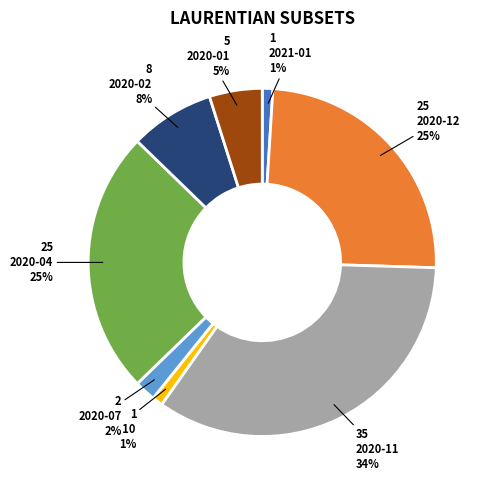

Is it true that 2020-01 is 5% of the pie?

True